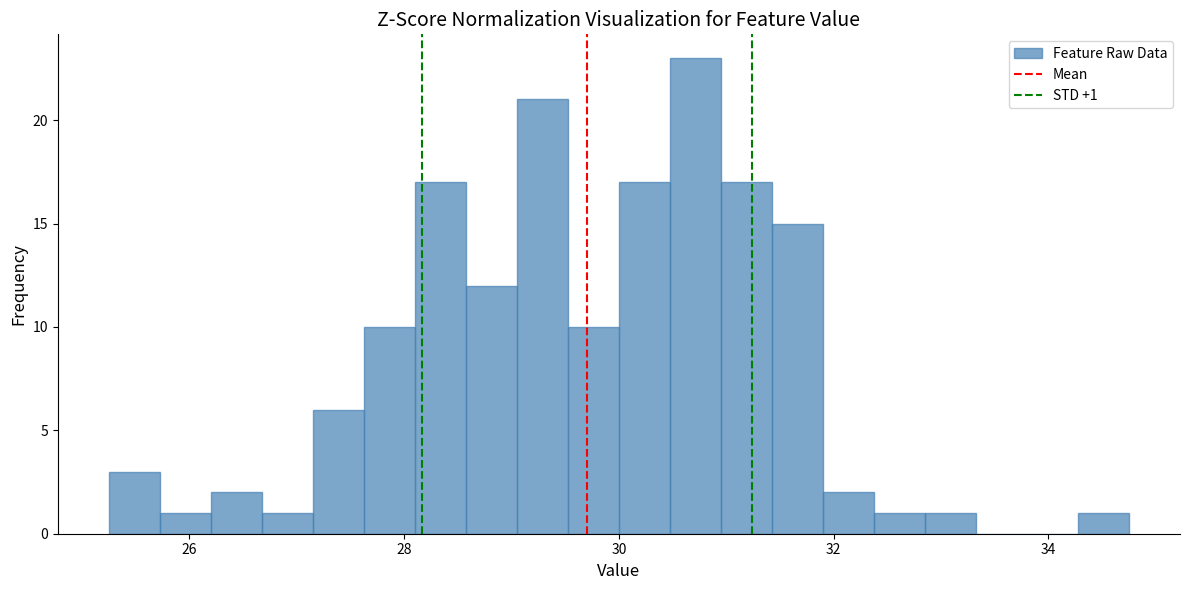

Around what value on the x-axis is the tallest bar? Give the approximate position of its centre, as read against the axis.

30.8